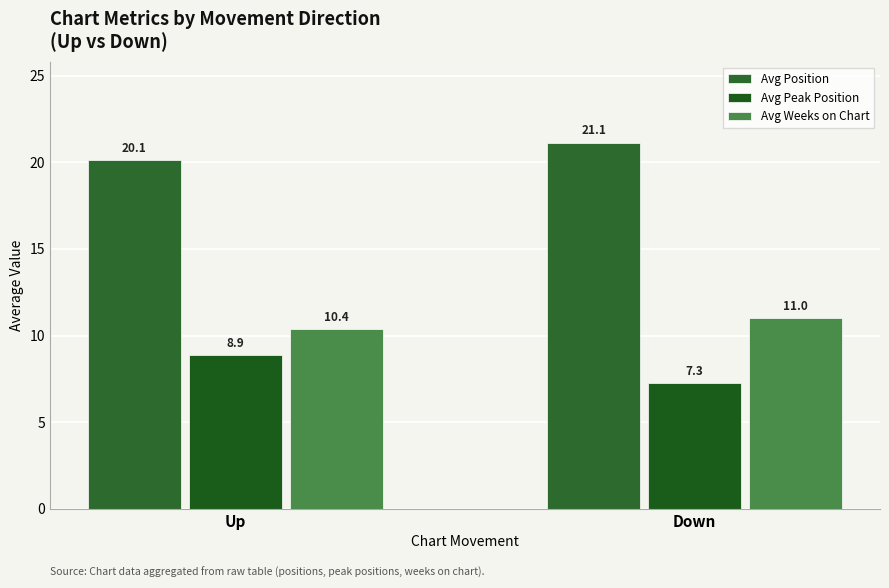

Reading left to right, extract all data points from this chart.

Avg Position: 20.1	21.1
Avg Peak Position: 8.9	7.3
Avg Weeks on Chart: 10.4	11.0